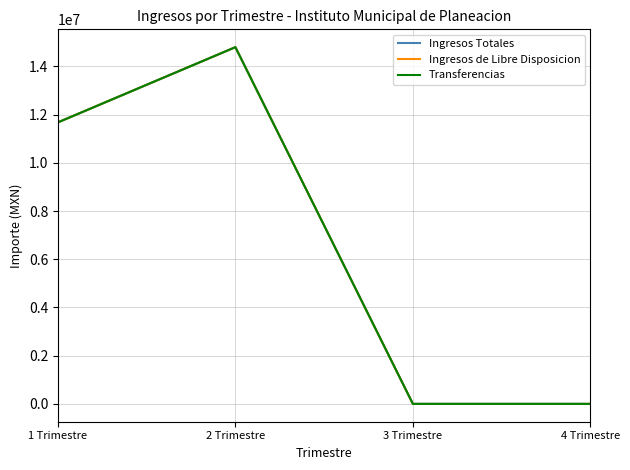

True or false: Ingresos de Libre Disposicion and Ingresos Totales intersect in this chart.

False